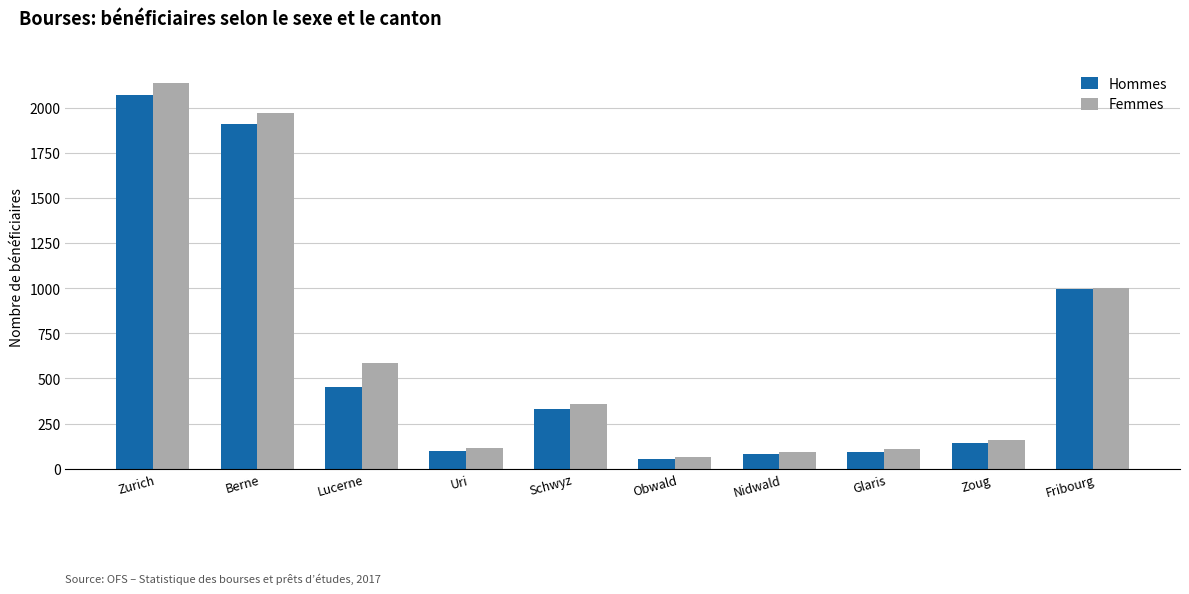

True or false: Femmes has a value of 90 at Nidwald.

True